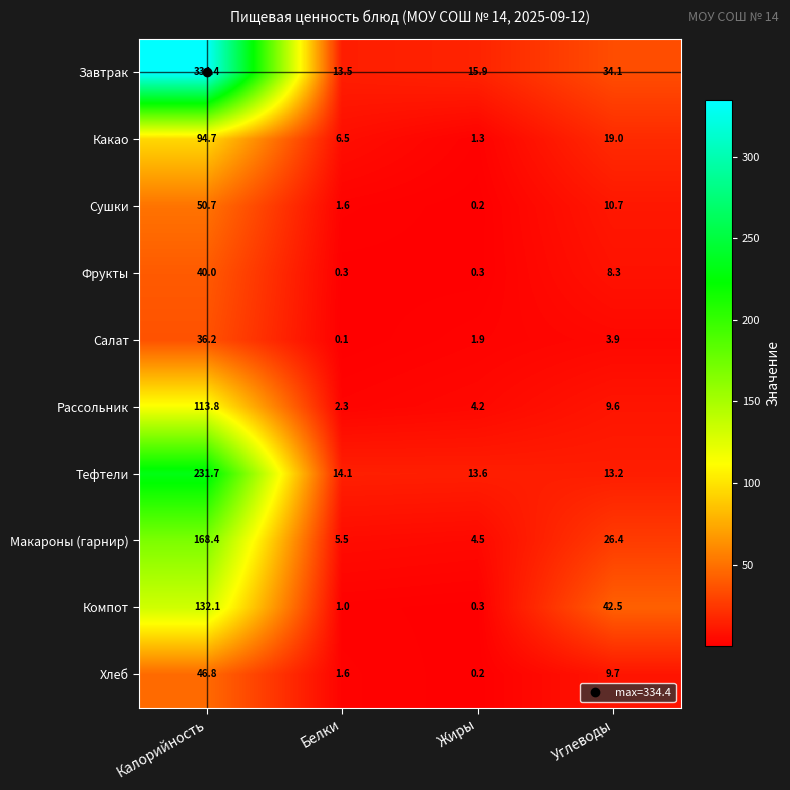

Is the value of Хлеб at Калорийность greater than the value of Завтрак at Калорийность?

No